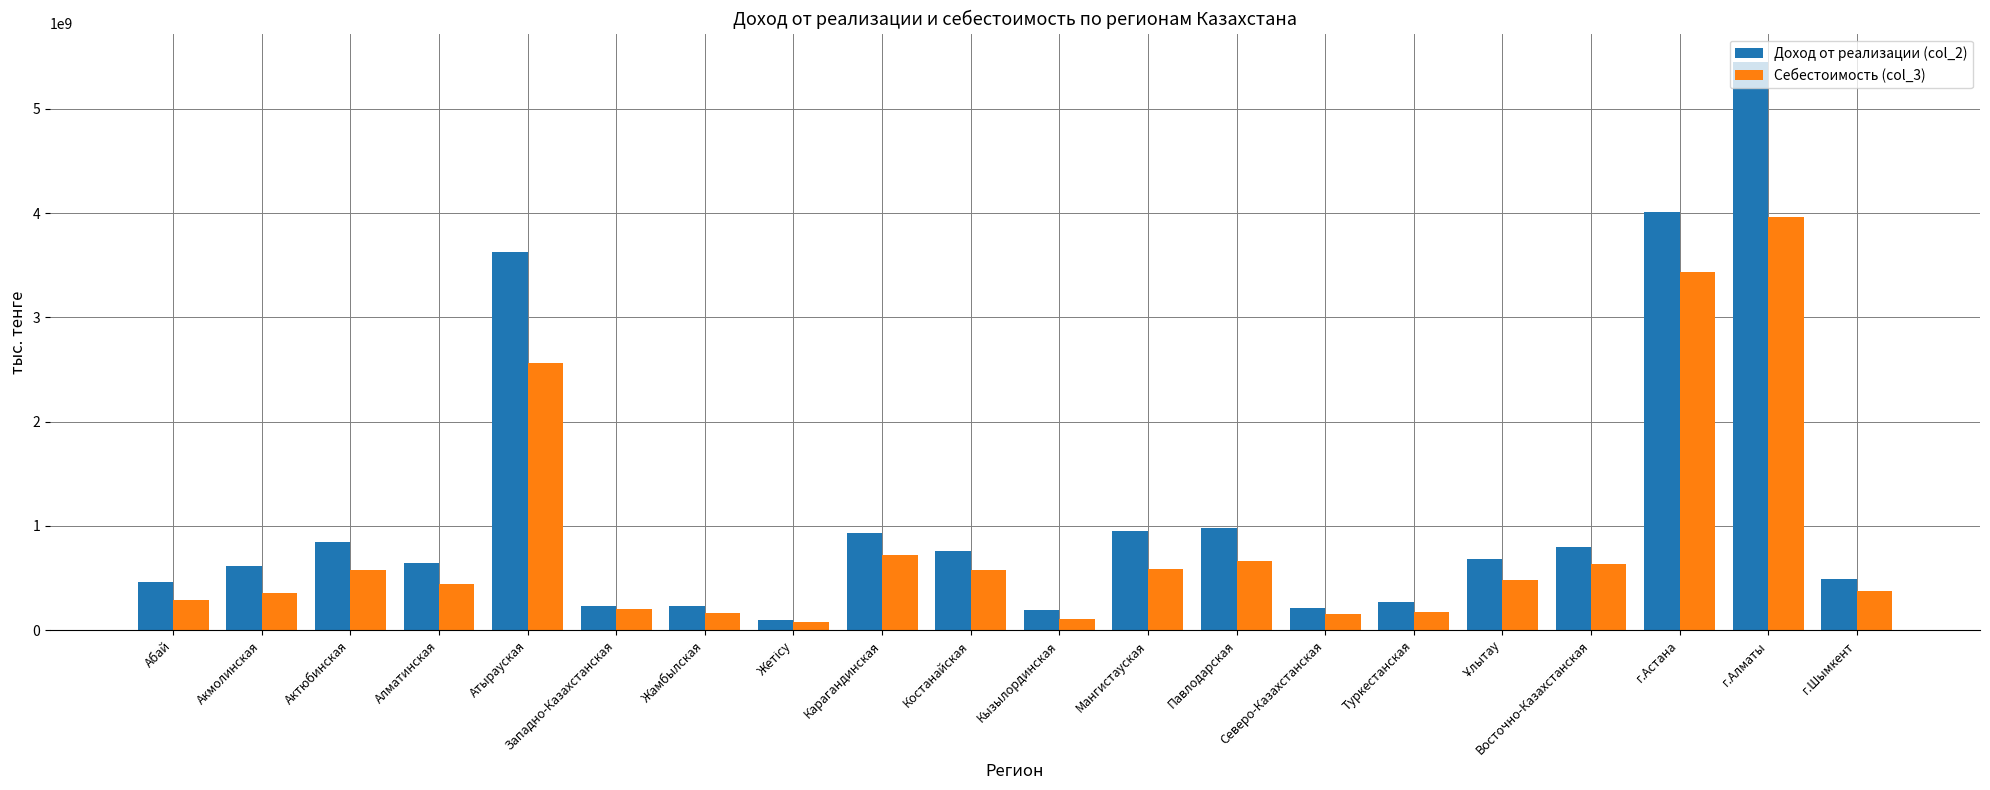

What is the difference between the maximum and minimum values in the Доход от реализации (col_2) series?

5352121583